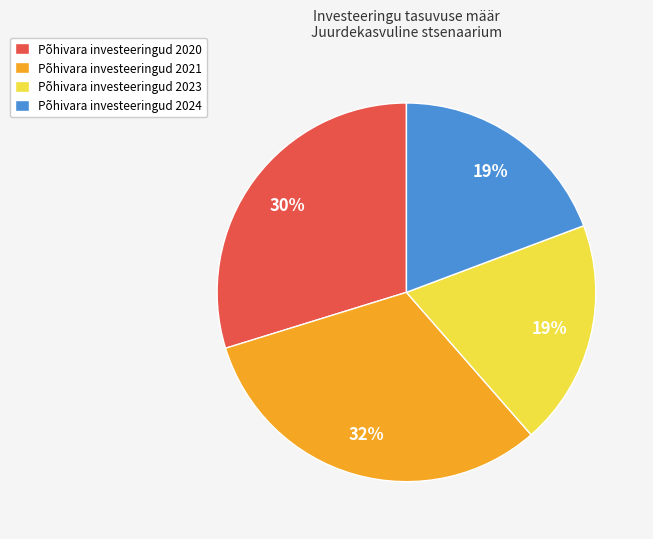

Which has a higher value, Põhivara investeeringud 2023 or Põhivara investeeringud 2021?

Põhivara investeeringud 2021